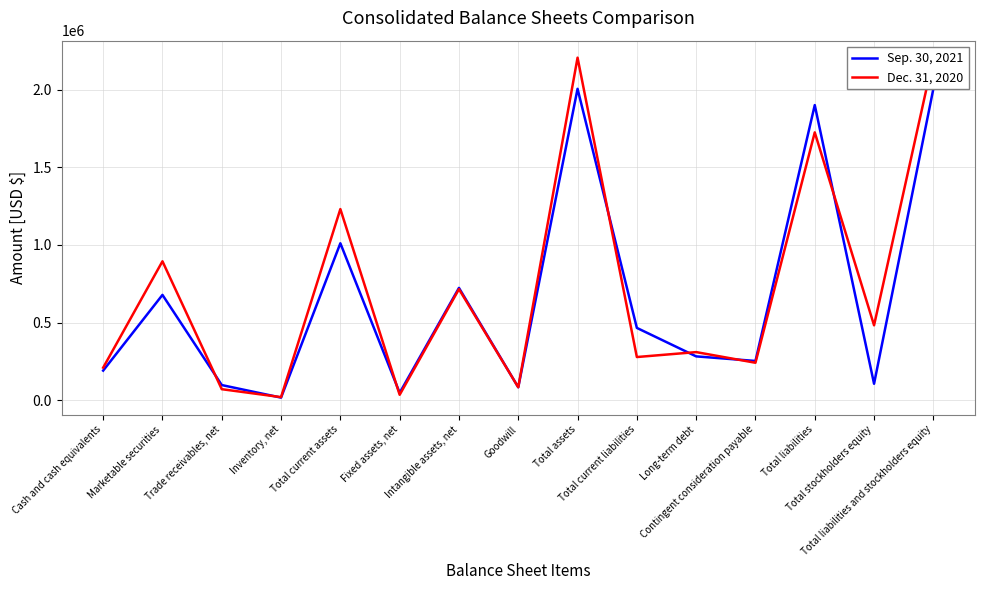

How many values in the Dec. 31, 2020 series exceed 309145?

7